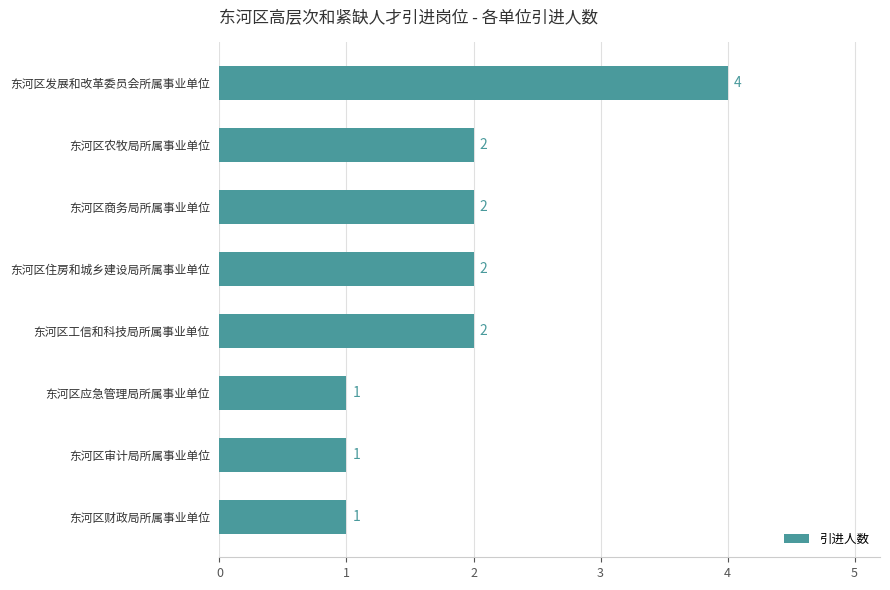

What is the maximum value shown in the chart?

4